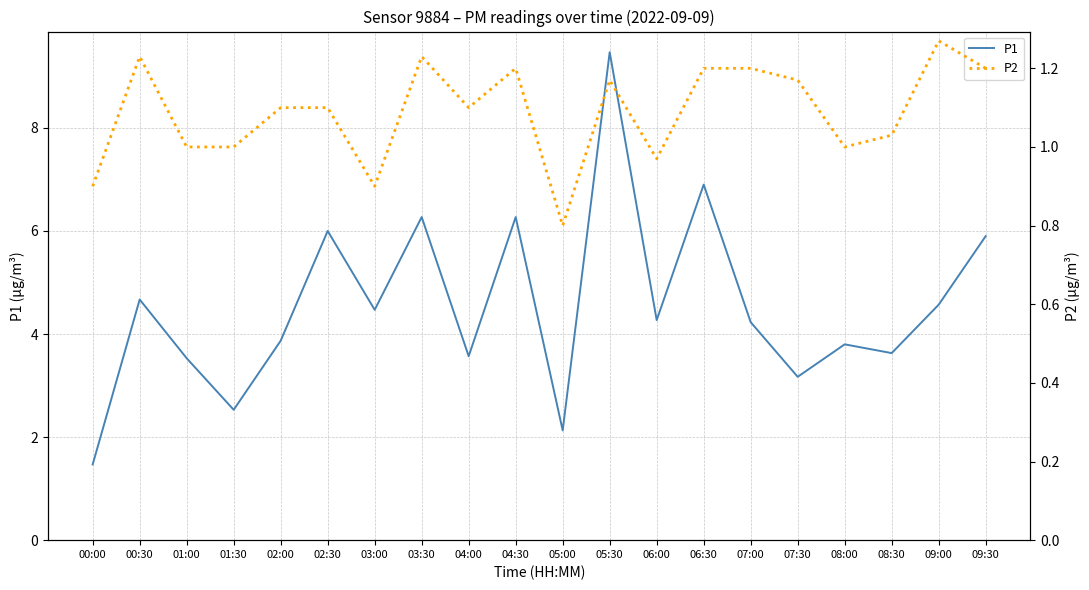

What is the difference between the P2 values at 02:30 and 00:30?

0.1